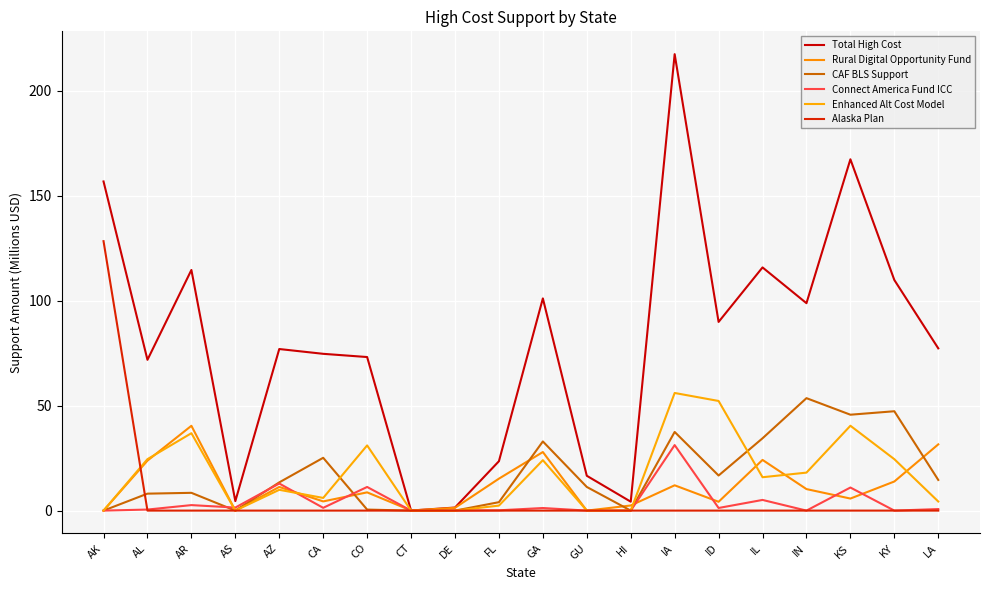

How many lines are shown in the chart?

6